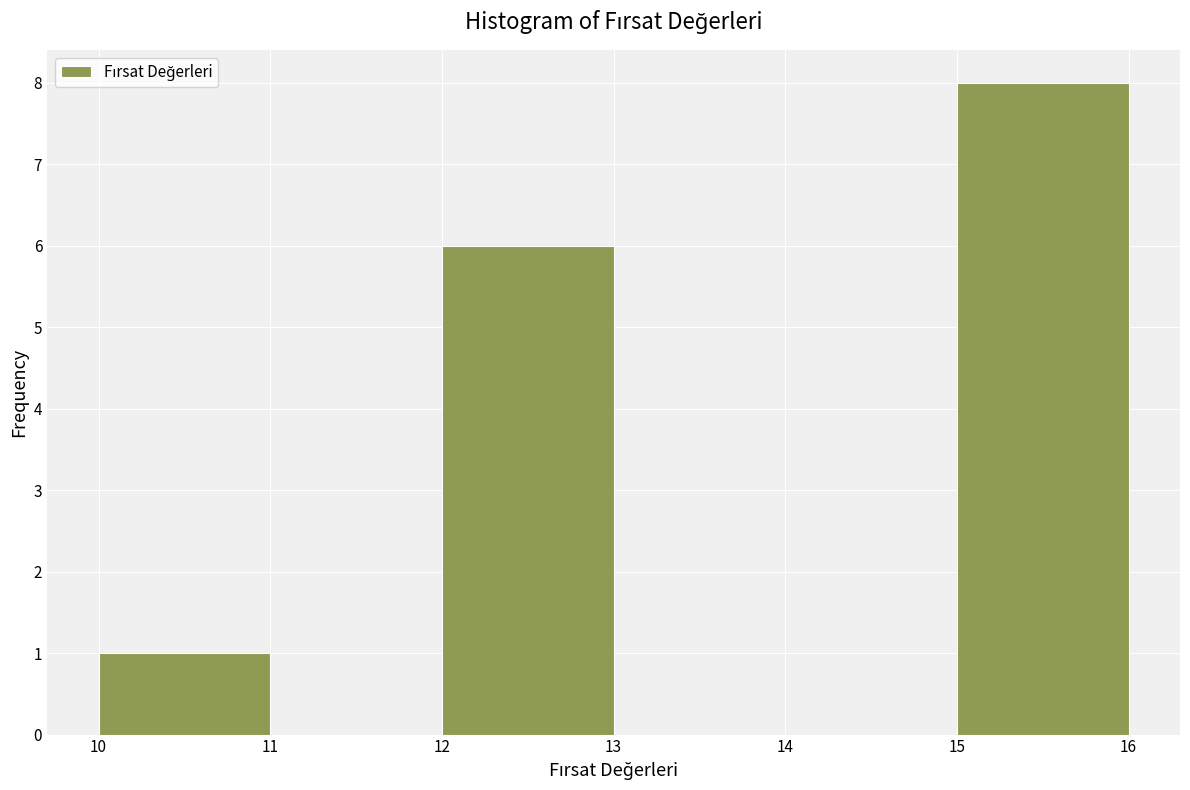

Over which range of the x-axis is the bar tallest?

15 to 16